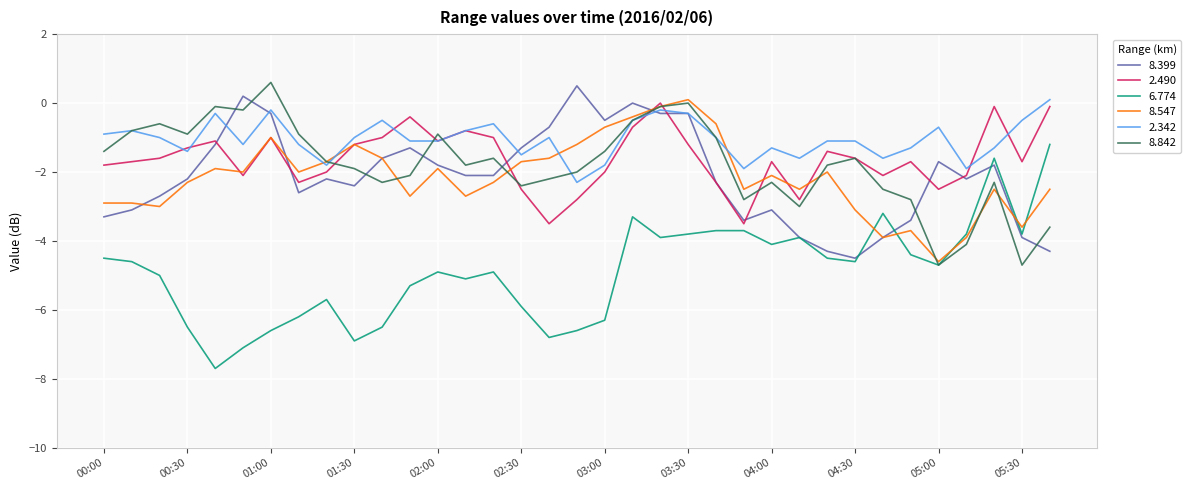

How many negative values does the 2.342 series have?

34